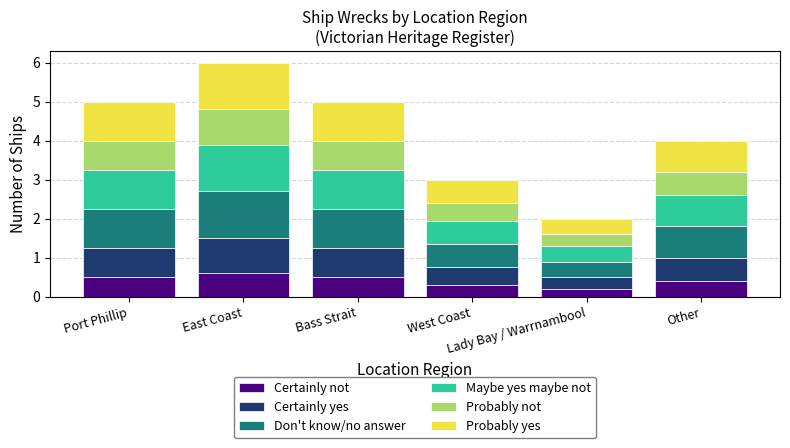

What is the highest value of the Certainly not series?

0.6